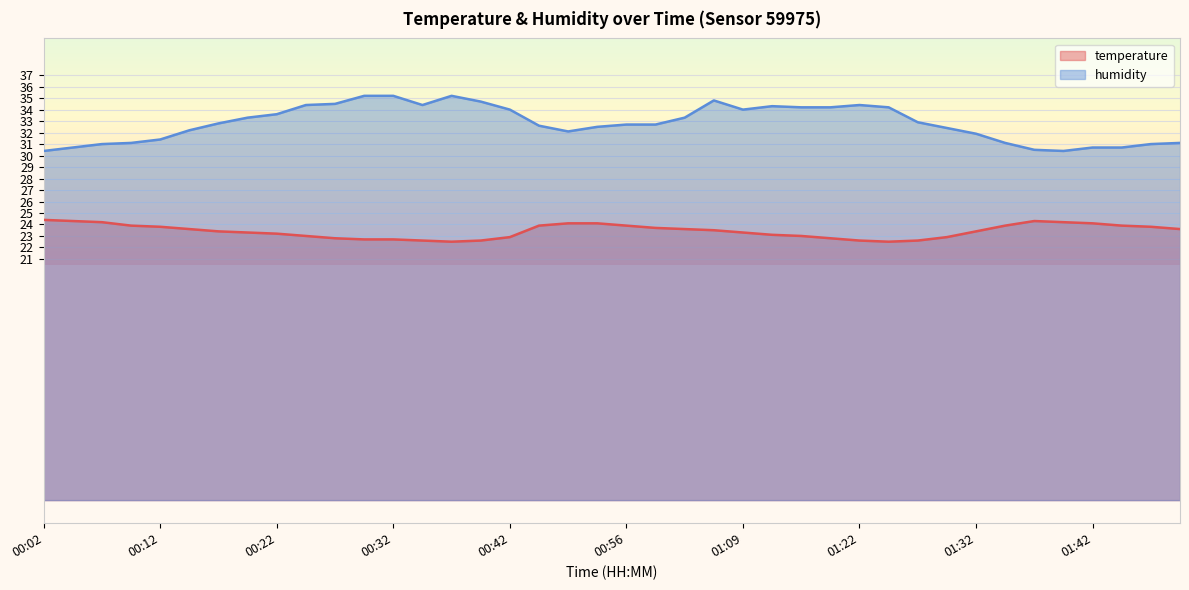

What is the label of the 4th point from the right?

01:42